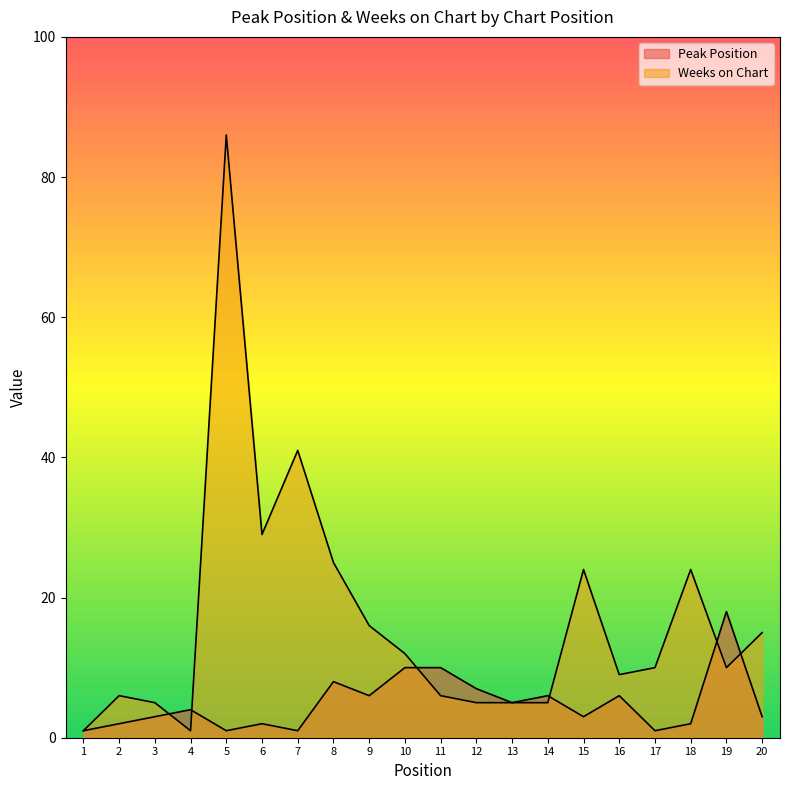

Between which two adjacent categories do Weeks on Chart and Peak Position first intersect?

3 and 4